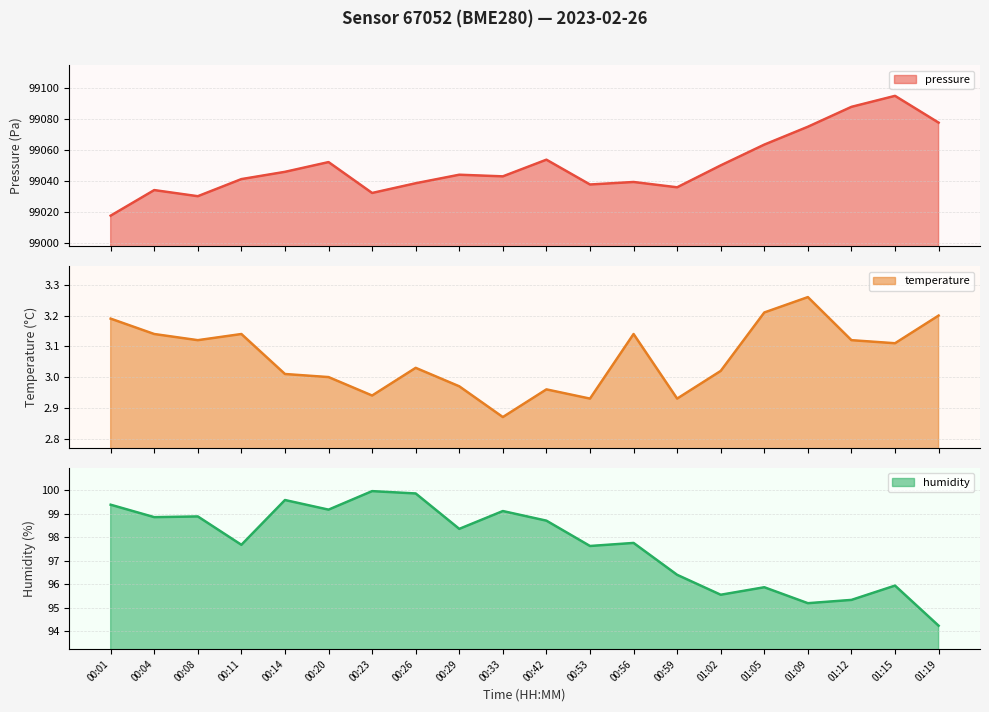

True or false: temperature and pressure cross at least once.

False